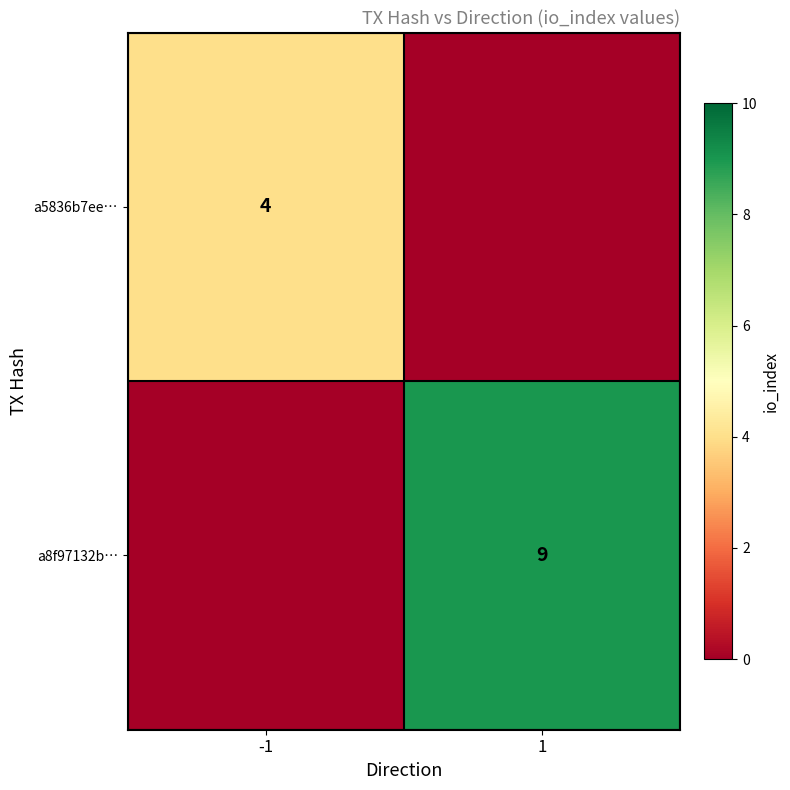

The a5836b7ee… series shows 3 at -1. True or false?

False